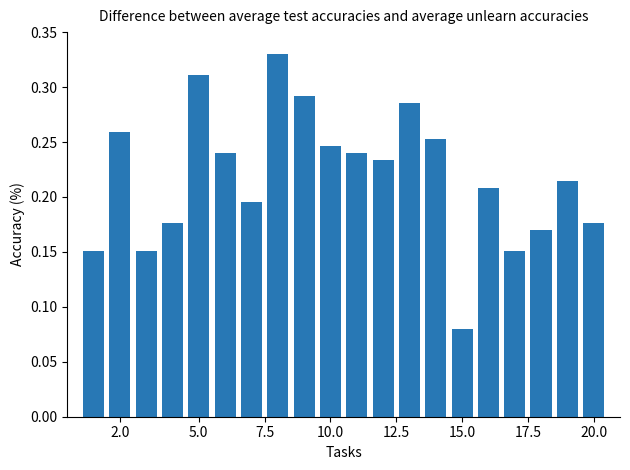

How many values are between 0 and 1?

20